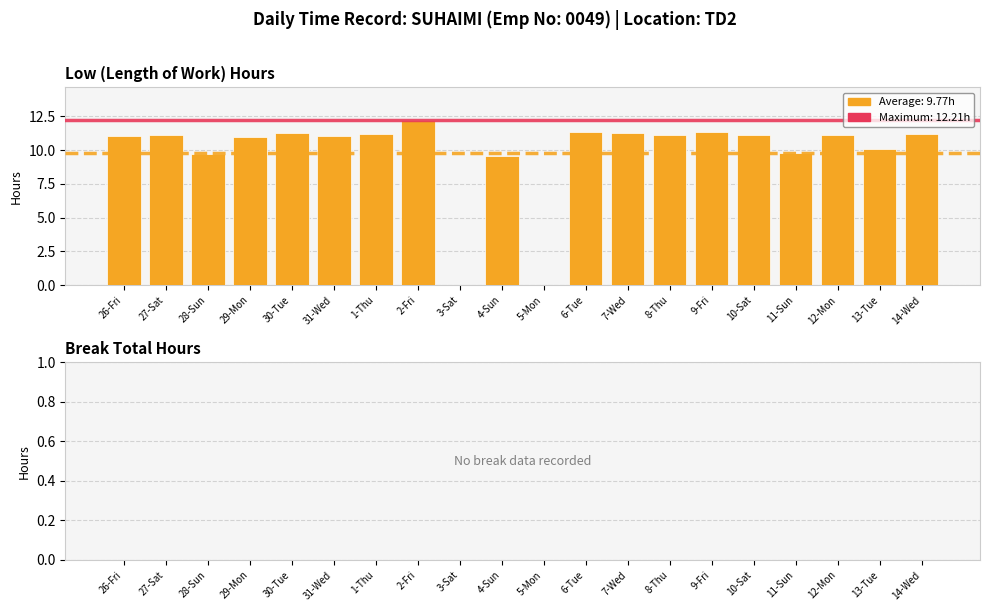

What is the change in value from 11-Sun to 14-Wed?

+1.4